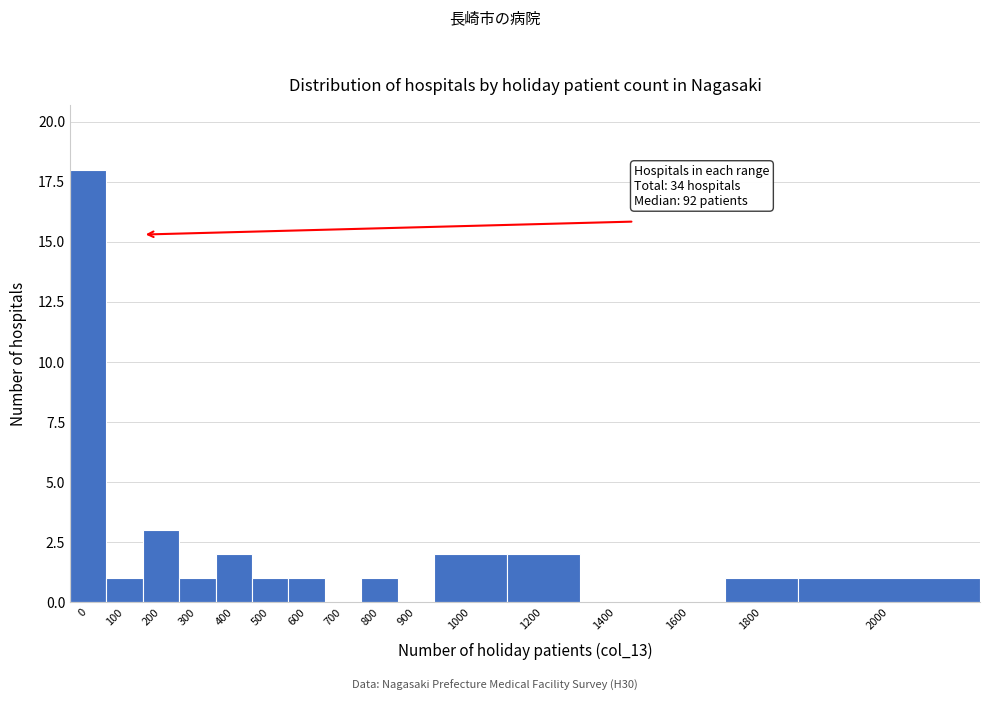

Reading left to right, transcribe all the data shown in this chart.

0=18	100=1	200=3	300=1	400=2	500=1	600=1	700=0	800=1	900=0	1000=2	1200=2	1400=0	1600=0	1800=1	2000=1